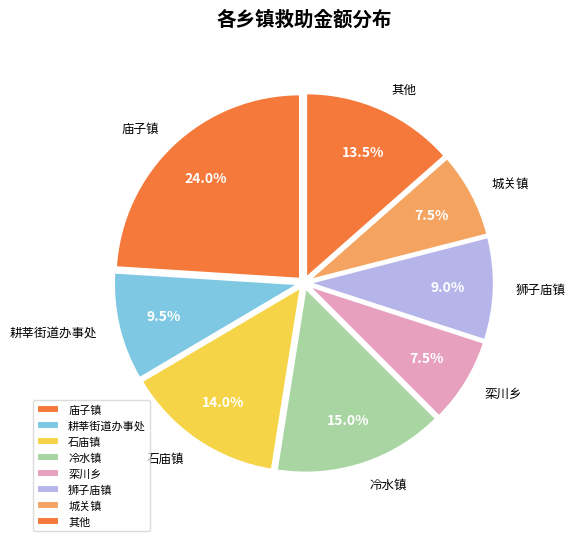

To the nearest percent, what is the average slice percentage?

12%